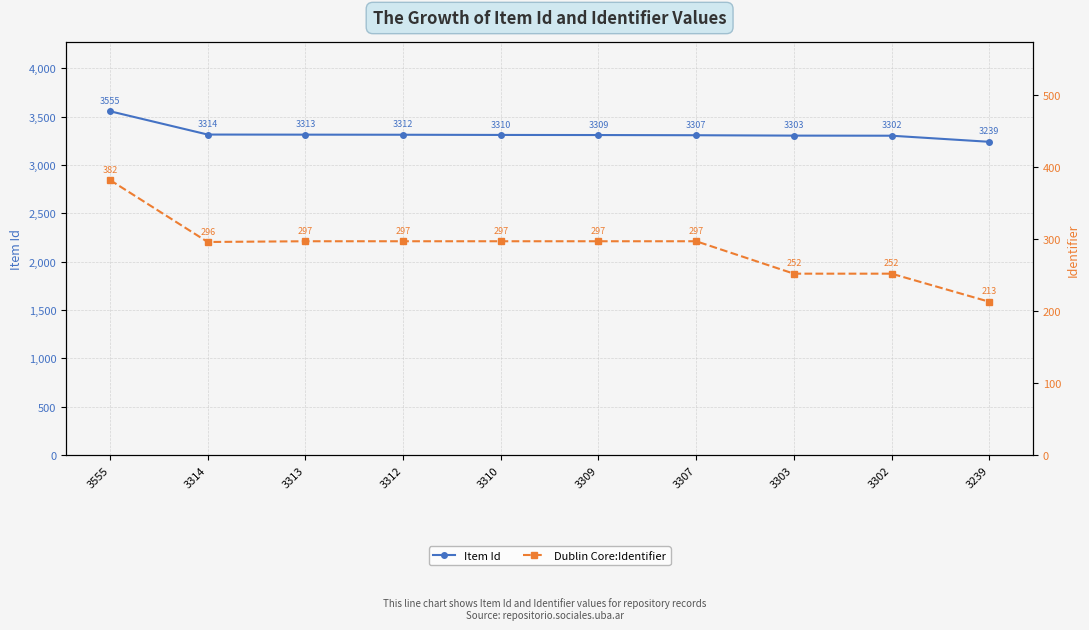

At which category is the sum across all series the highest?

3555